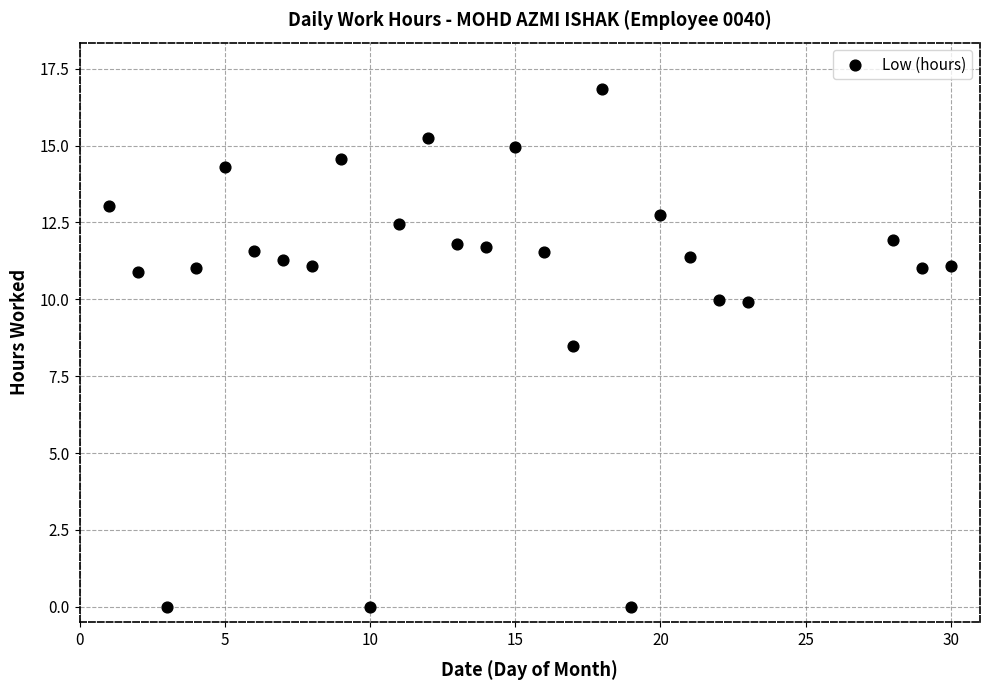

What is the range of Y values (max minus min)?

16.9